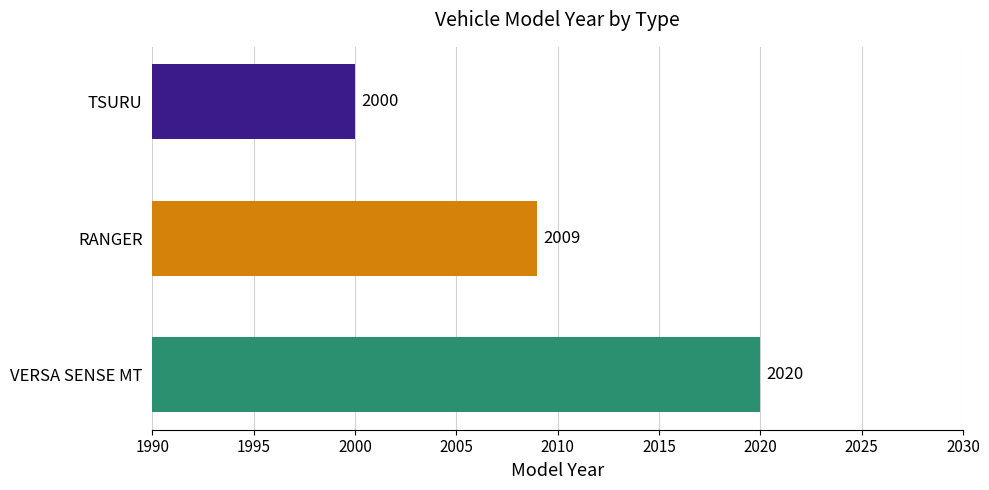

What is the difference between the maximum and second lowest values?

11